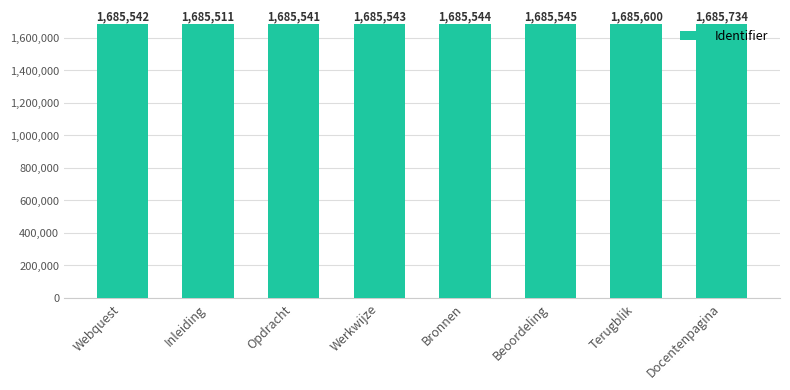

What is the label of the 1st bar from the left?

Webquest